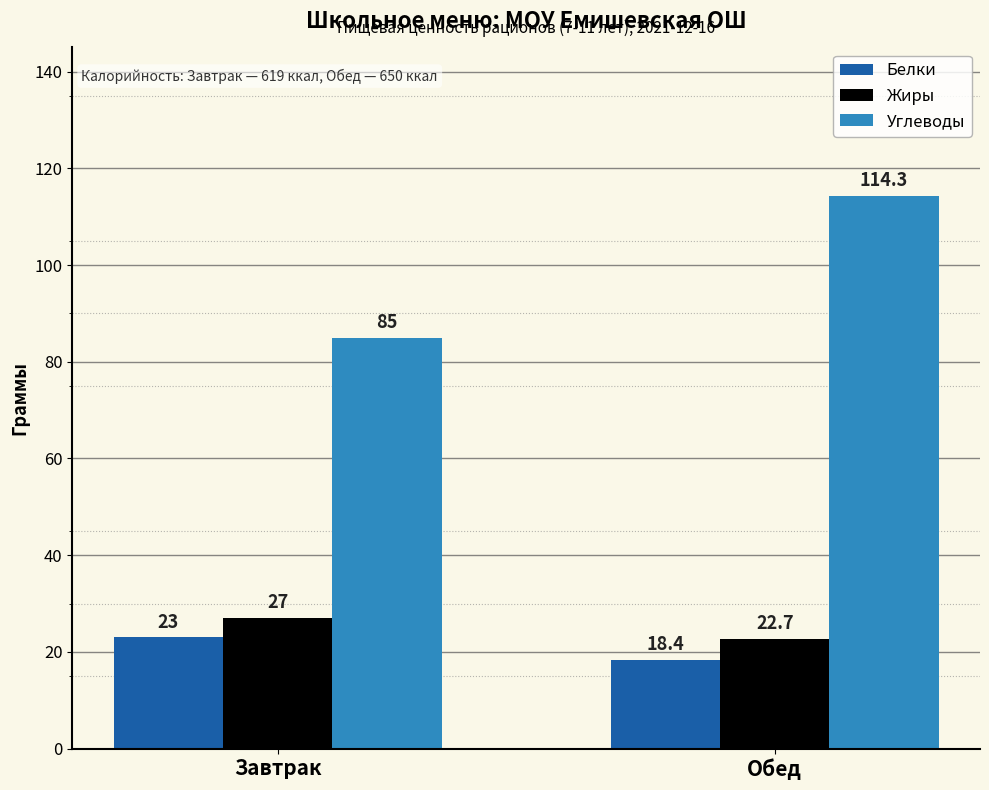

How many data points in Углеводы are less than 114?

1